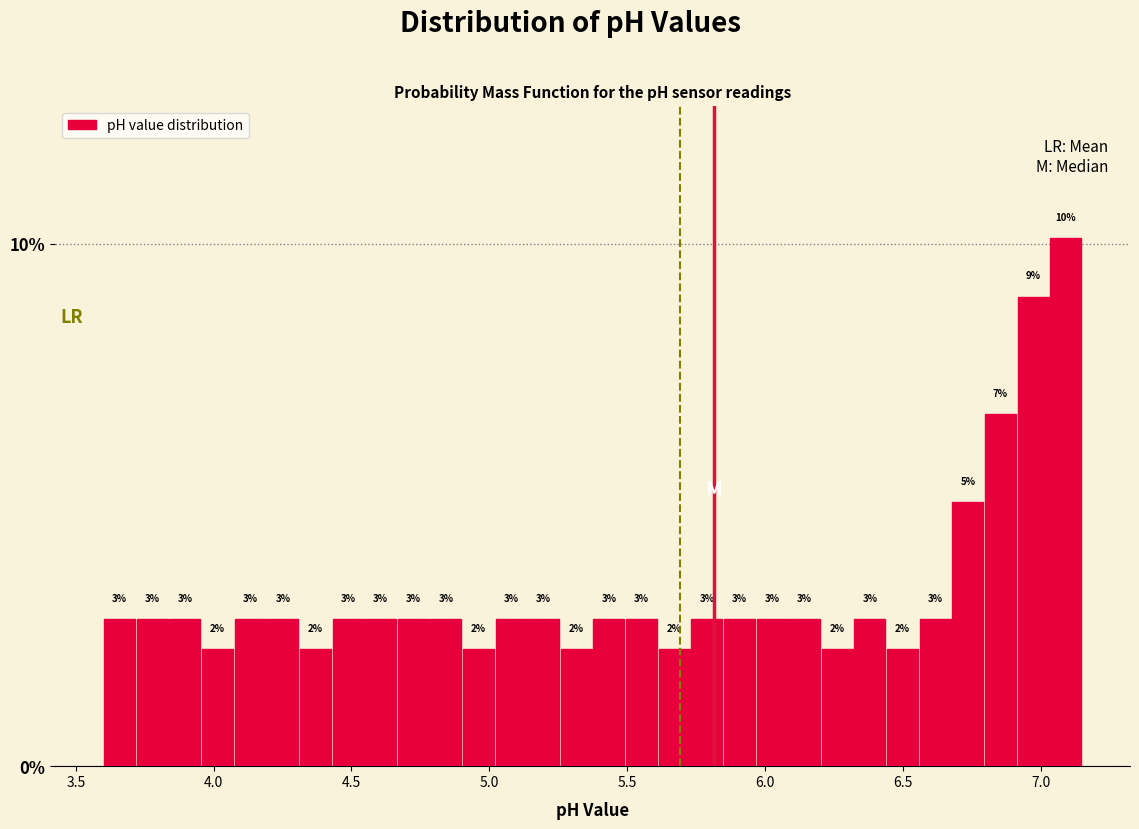

Around what value on the x-axis is the tallest bar? Give the approximate position of its centre, as read against the axis.

7.10